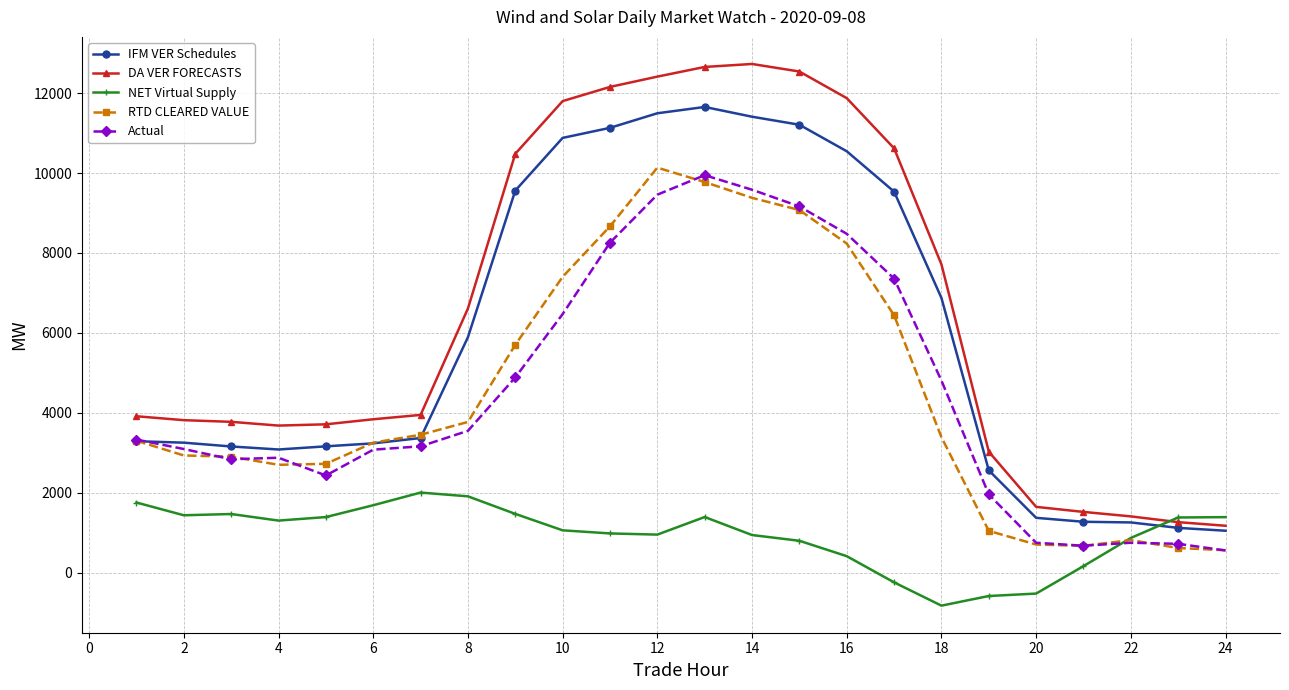

What is the value of the DA VER FORECASTS point at the 14th from the left?

12731.7